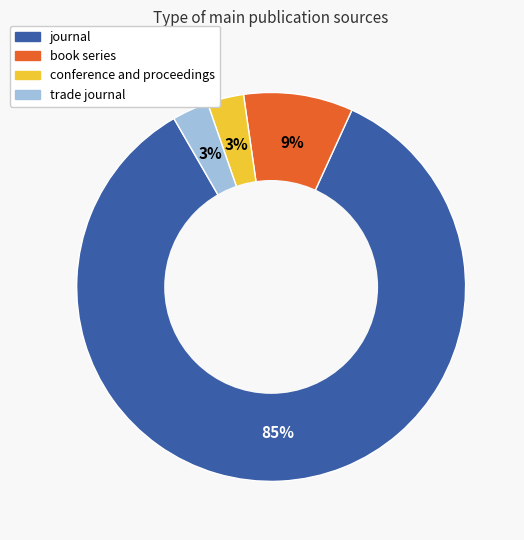

What is the largest slice in the pie chart?

journal